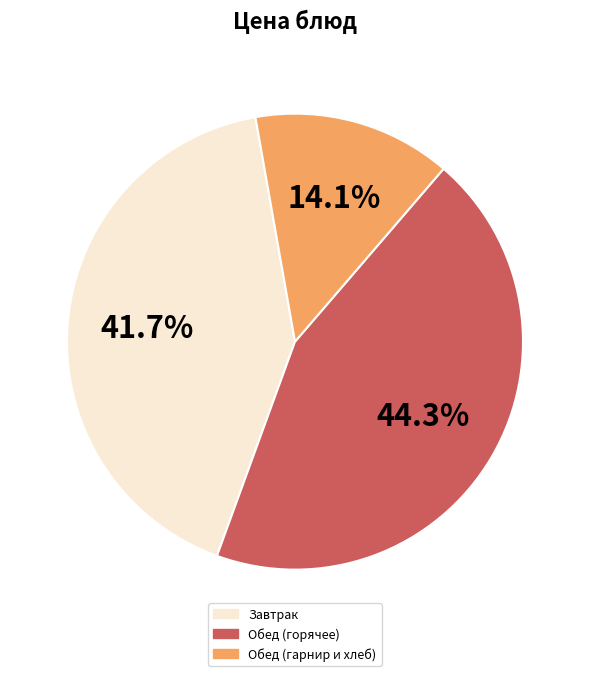

Is there any slice that represents more than half of the pie?

No